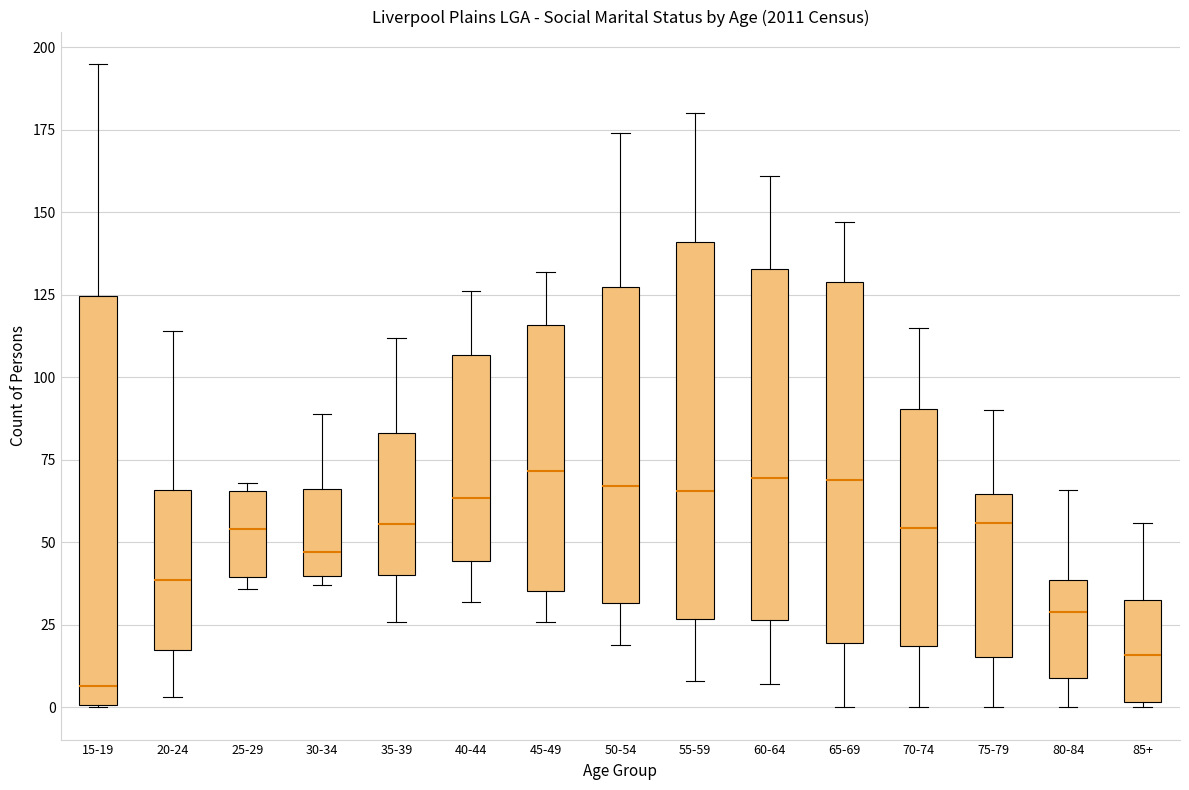

Where is the upper edge of the box for 15-19 on the y-axis? The values are not printed on the chart, so give them approximately, as read against the axis.

125